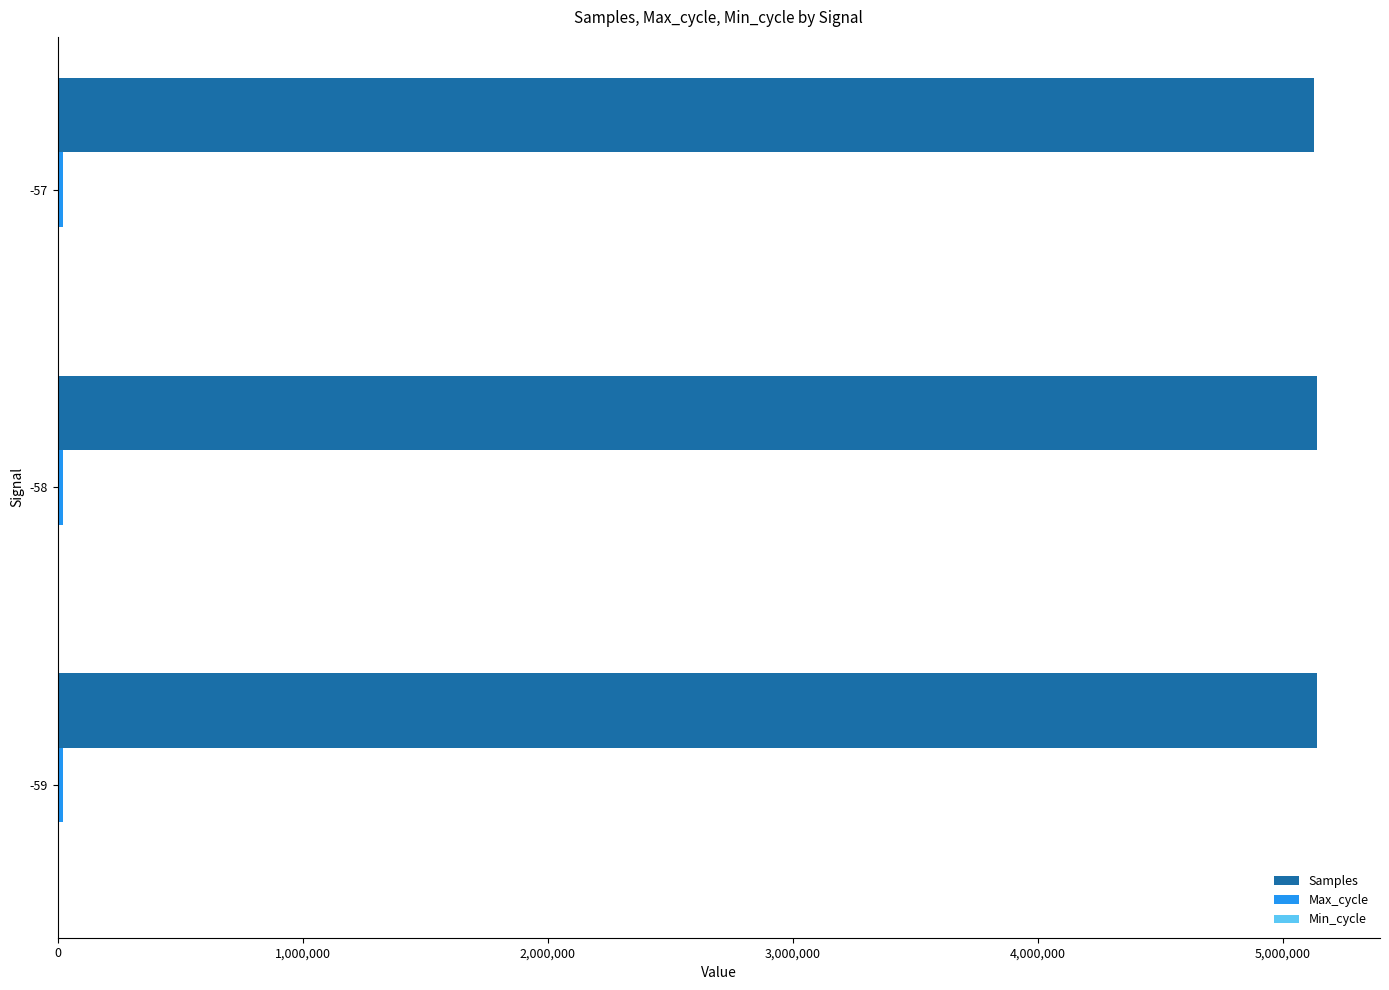

Which series has the largest total across all categories?

Samples